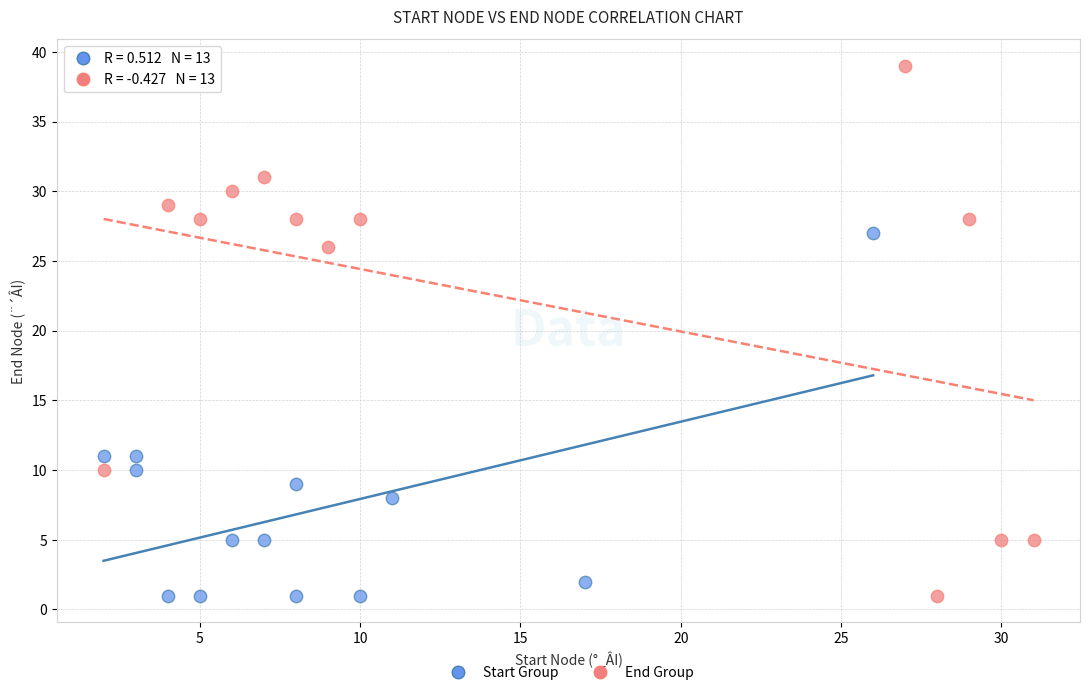

Which series has the widest spread of Y values?

End Group